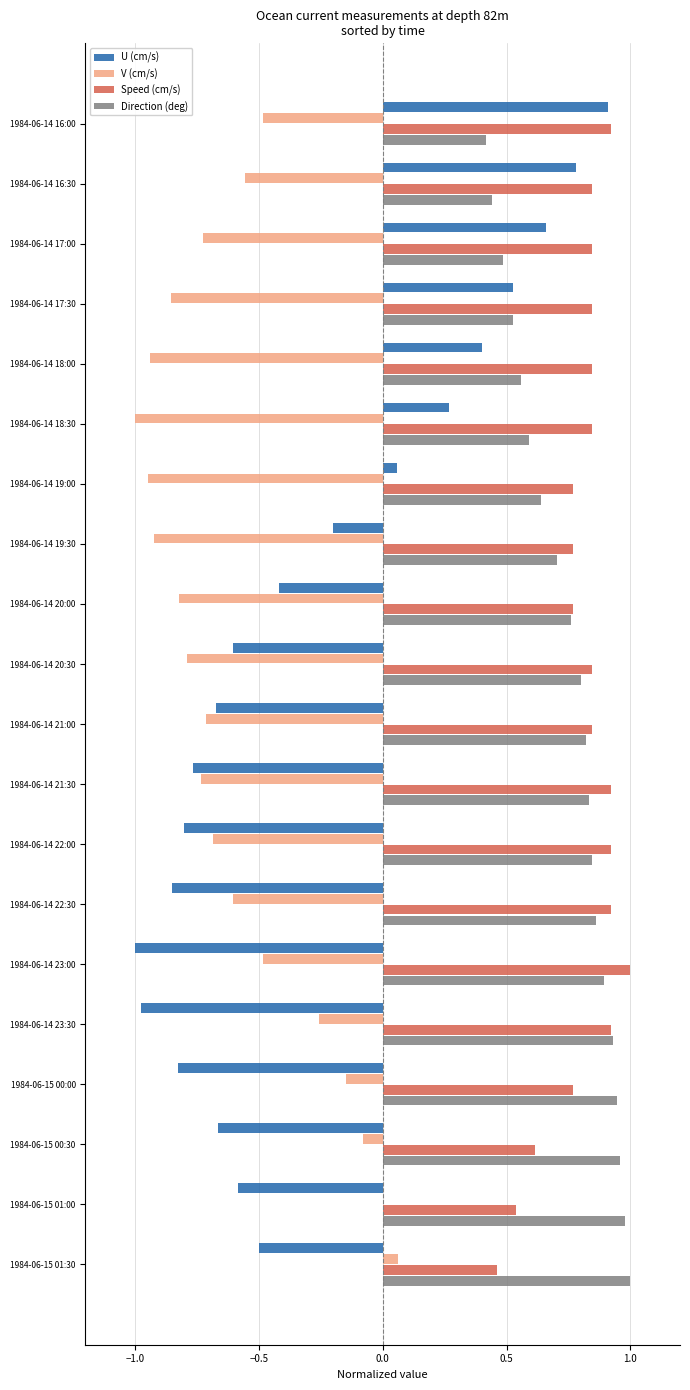

At which category is the sum across all series the highest?

1984-06-14 16:00